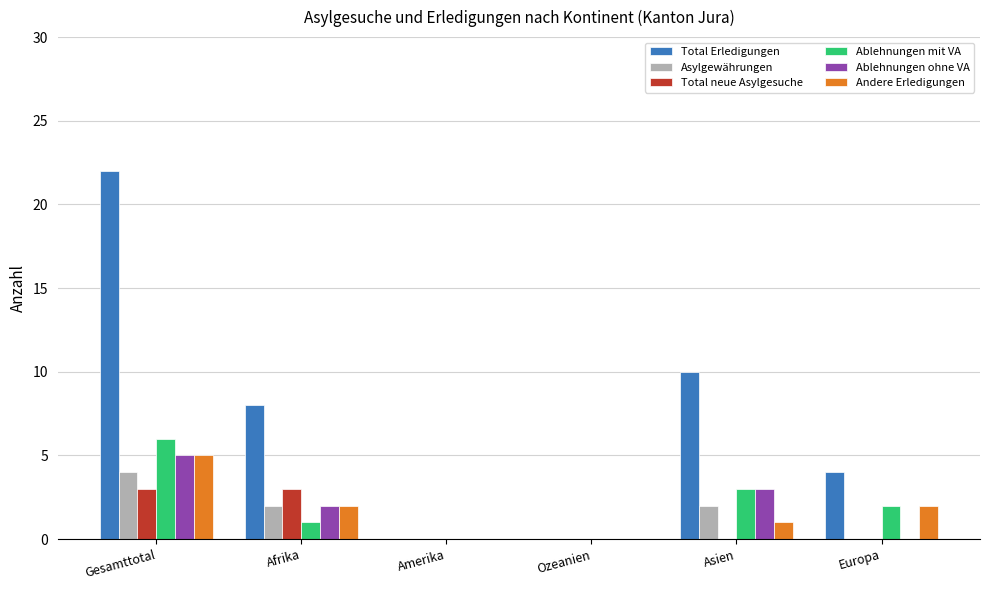

The Asylgewährungen series shows 0 at Ozeanien. True or false?

True